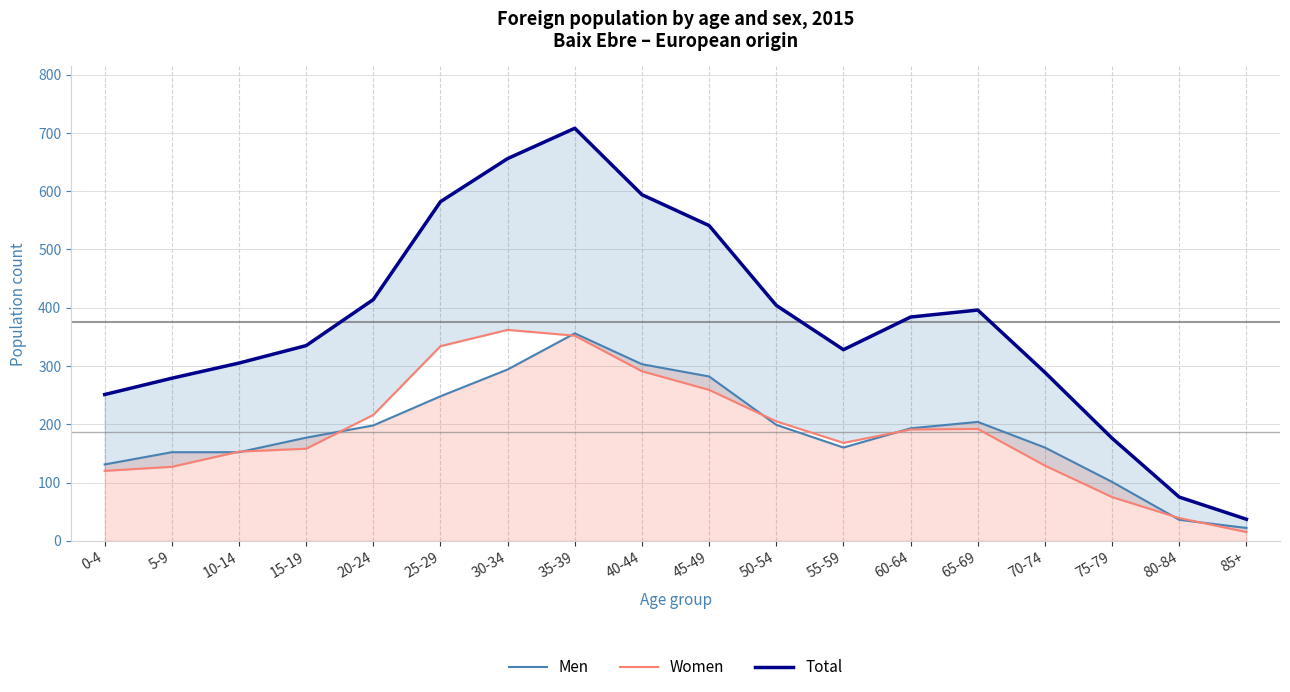

At which label is Women closest to 188?

60-64